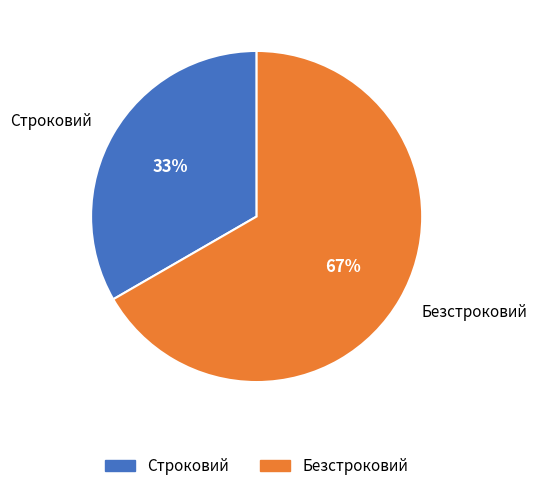

Does any single category account for the majority?

Yes